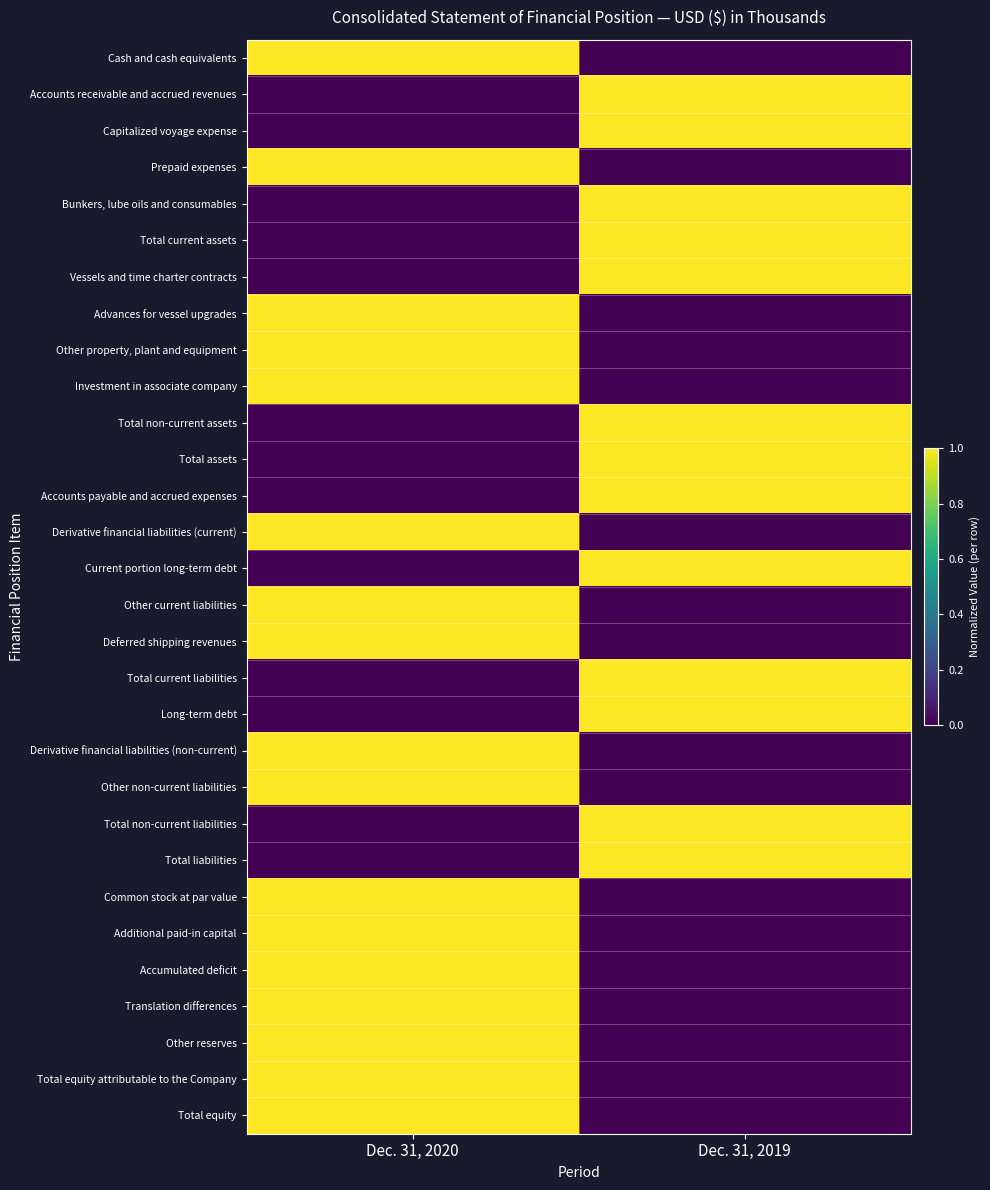

List the series in order of their peak value, lowest first.

Cash and cash equivalents, Accounts receivable and accrued revenues, Capitalized voyage expense, Prepaid expenses, Bunkers, lube oils and consumables, Total current assets, Vessels and time charter contracts, Advances for vessel upgrades, Other property, plant and equipment, Investment in associate company, Total non-current assets, Total assets, Accounts payable and accrued expenses, Derivative financial liabilities (current), Current portion long-term debt, Other current liabilities, Deferred shipping revenues, Total current liabilities, Long-term debt, Derivative financial liabilities (non-current), Other non-current liabilities, Total non-current liabilities, Total liabilities, Common stock at par value, Additional paid-in capital, Accumulated deficit, Translation differences, Other reserves, Total equity attributable to the Company, Total equity